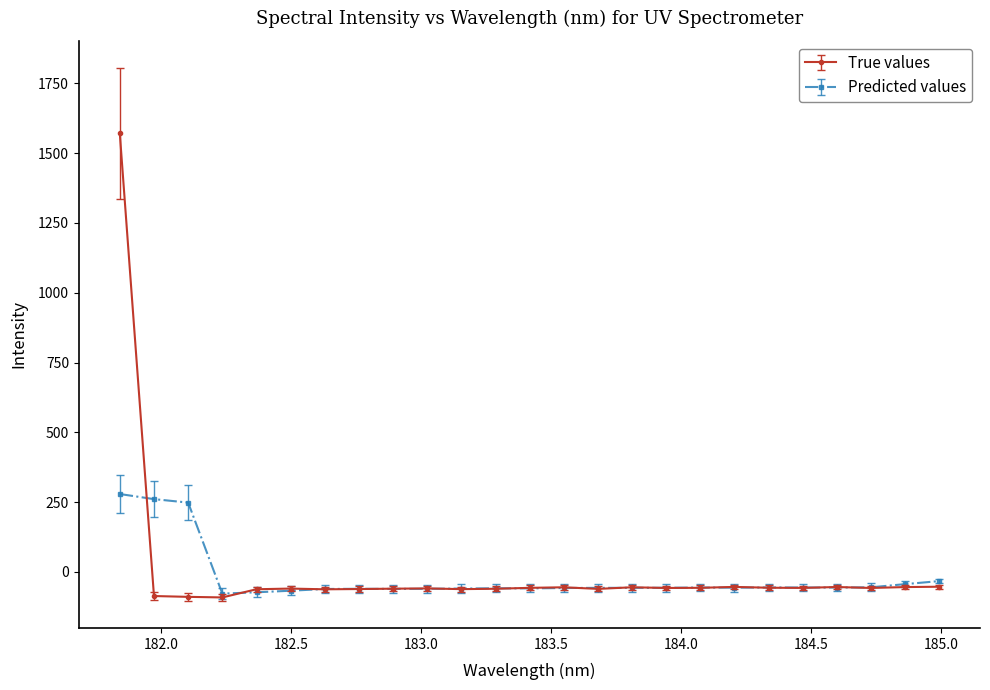

How many series are shown in this chart?

2